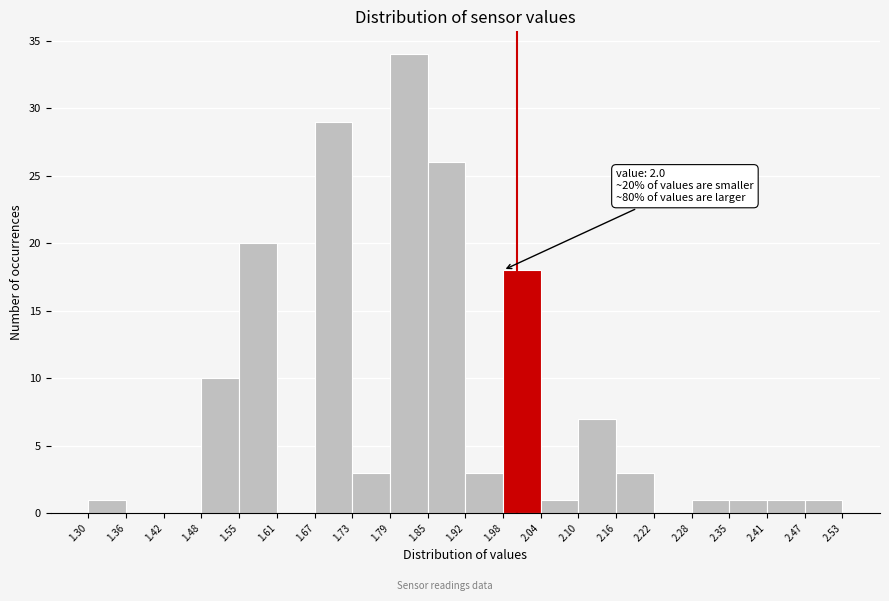

Which range on the x-axis has the tallest bar?

1.79 to 1.85